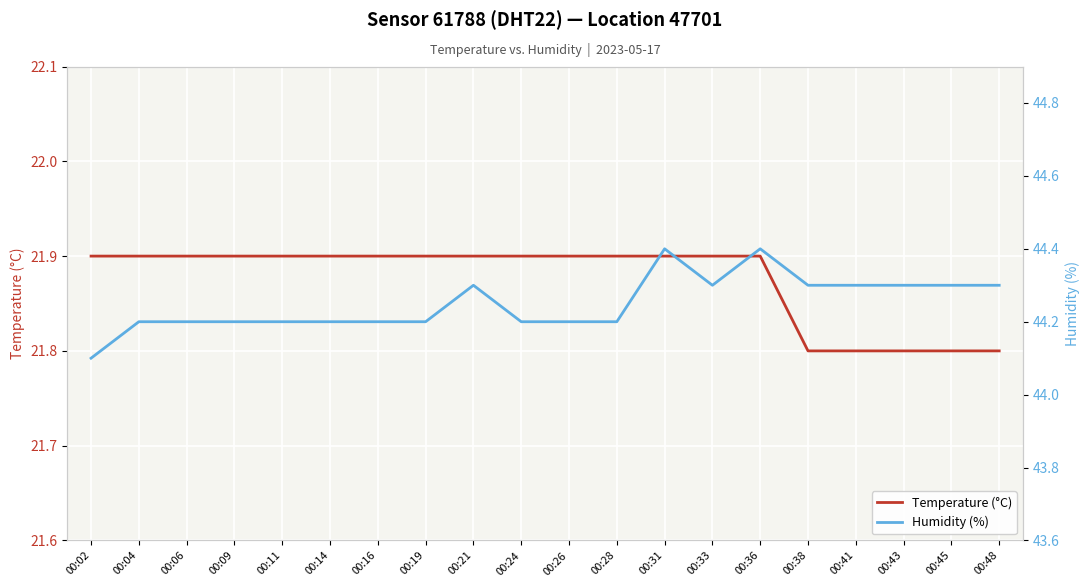

Count the number of data series in this chart.

2